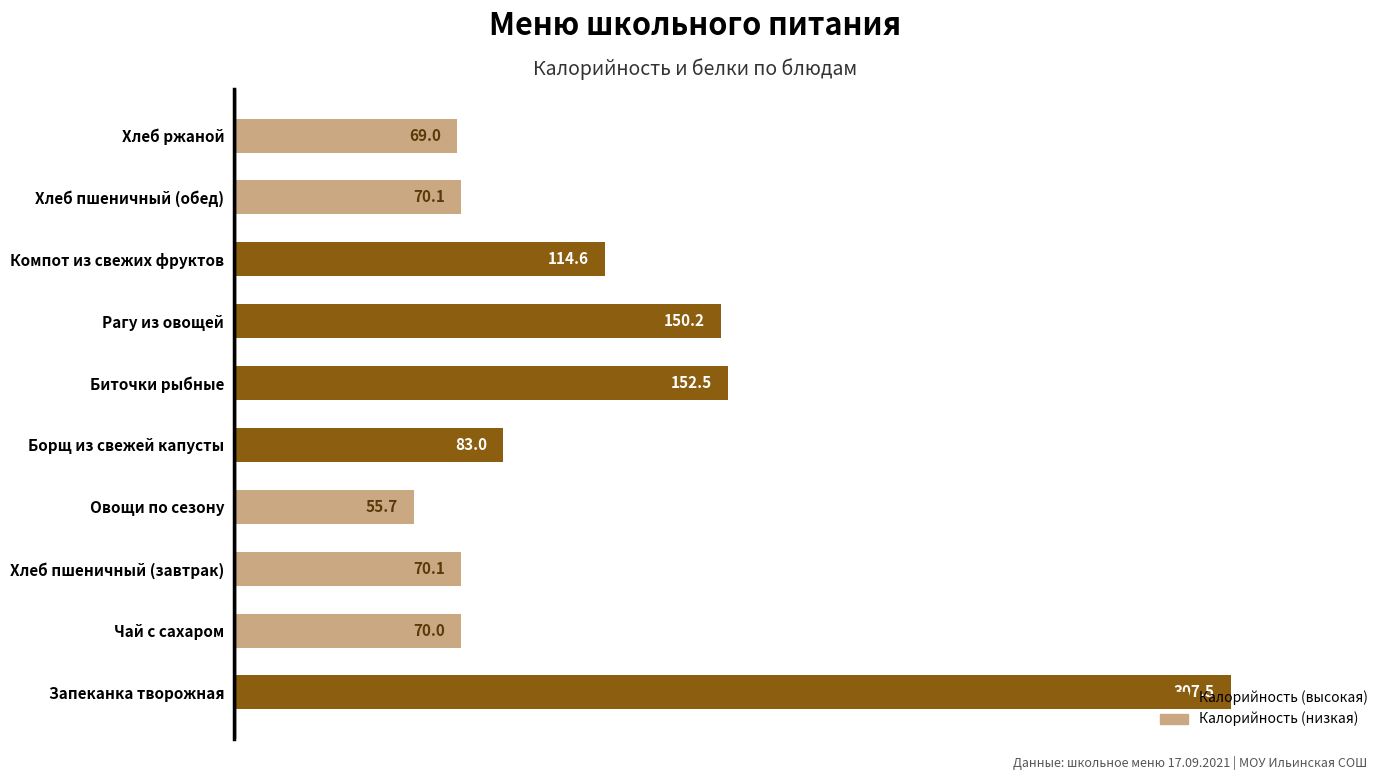

What is the sum of the values at Хлеб пшеничный (обед) and Биточки рыбные?

222.6